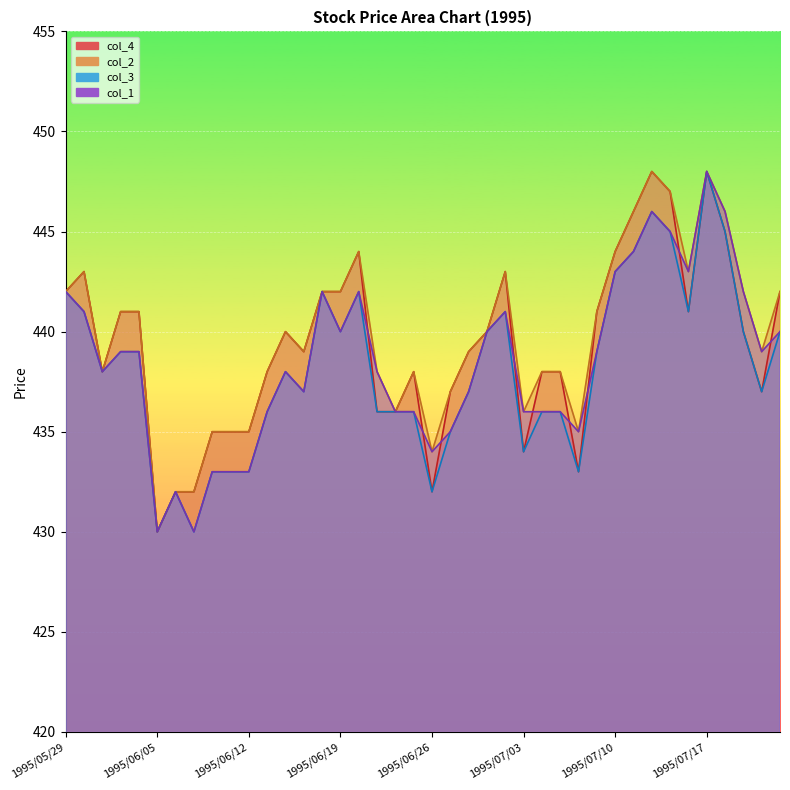

Which category has the lowest value in the col_2 series?

1995/06/05